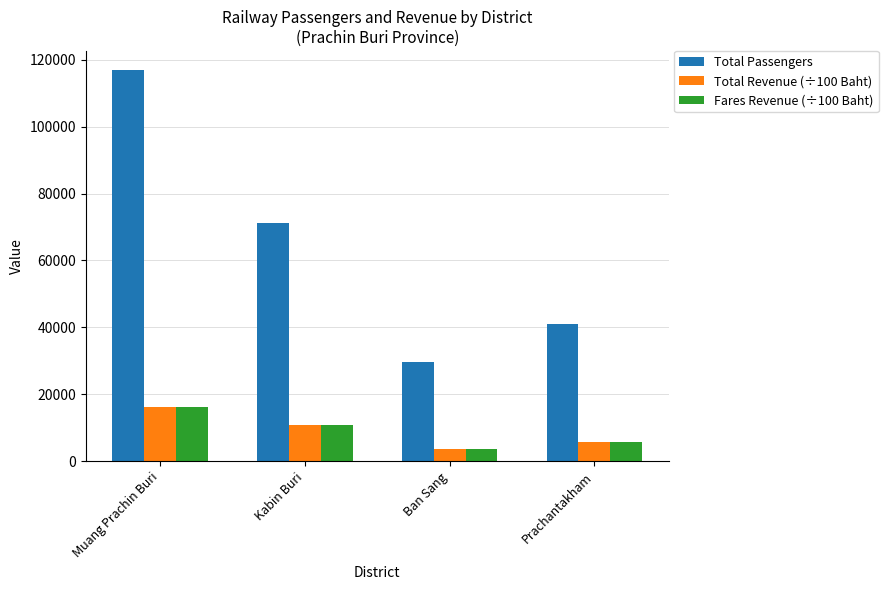

What is the label of the 4th bar from the right?

Muang Prachin Buri